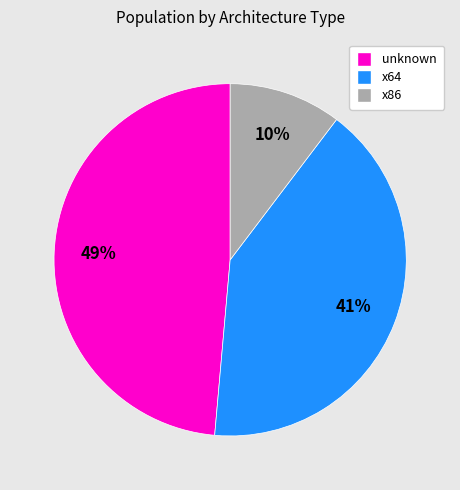

To the nearest percent, what is the average slice percentage?

33%